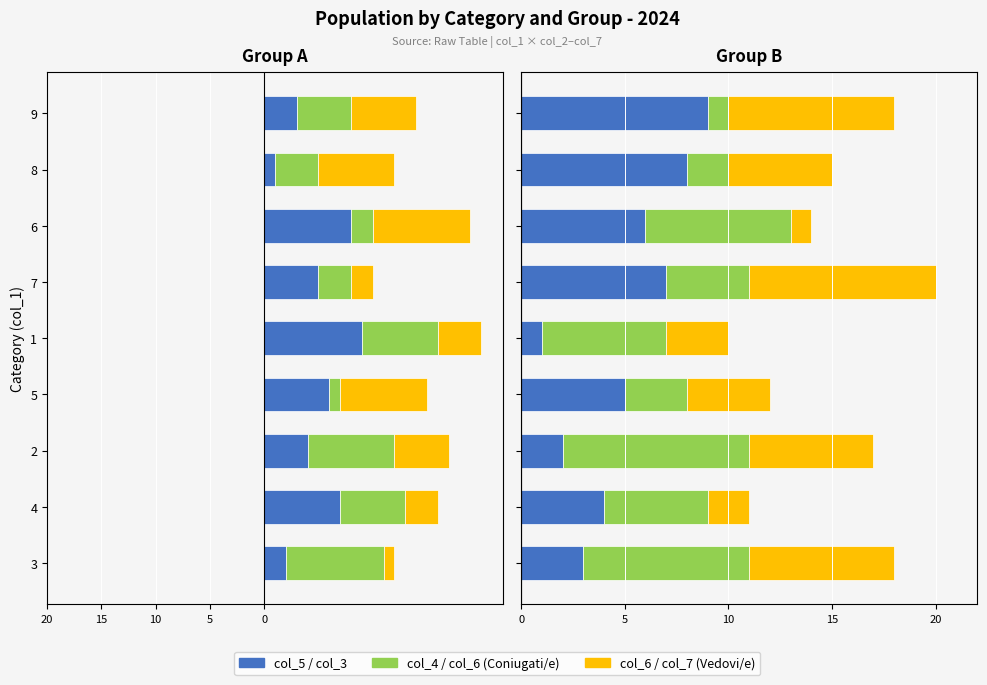

At which label is col_5 closest to -5?

7